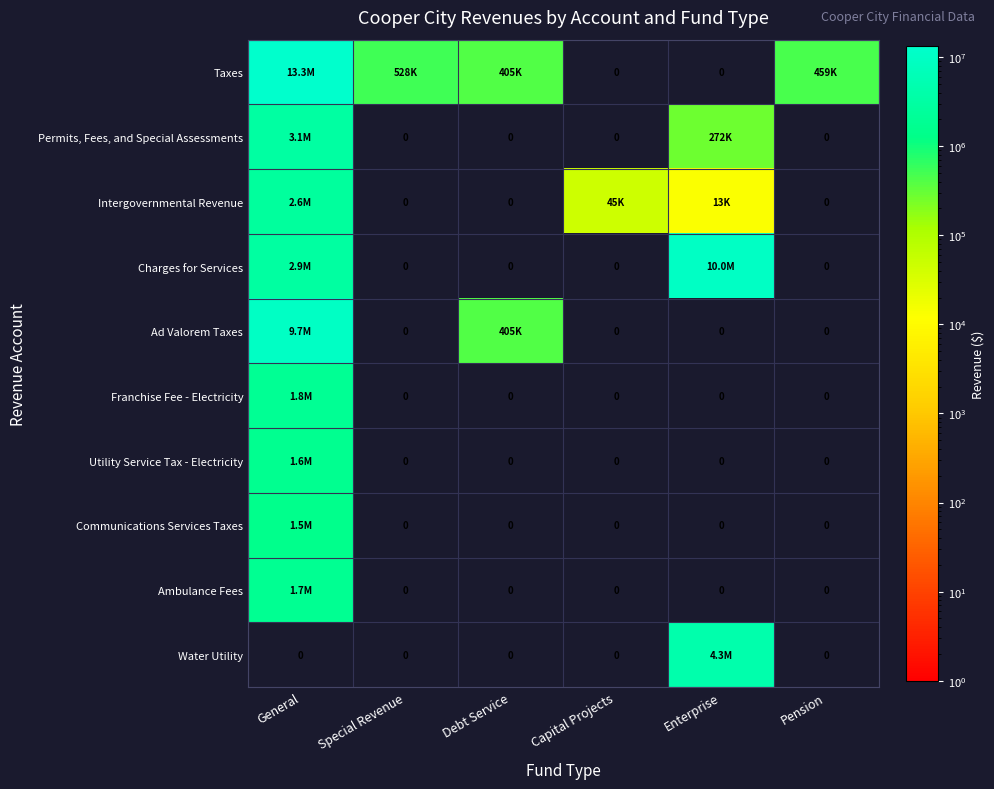

Is it true that Communications Services Taxes equals 0 at Special Revenue?

True